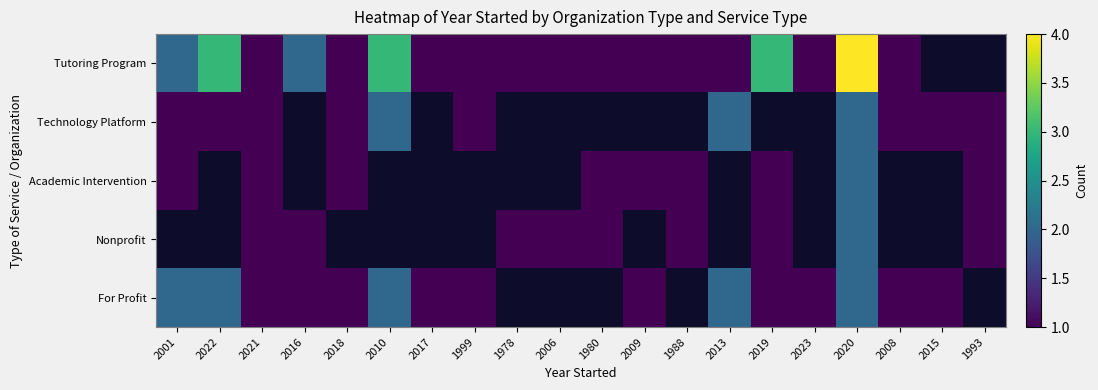

Which series changed the most between 2017 and 2008?

Tutoring Program